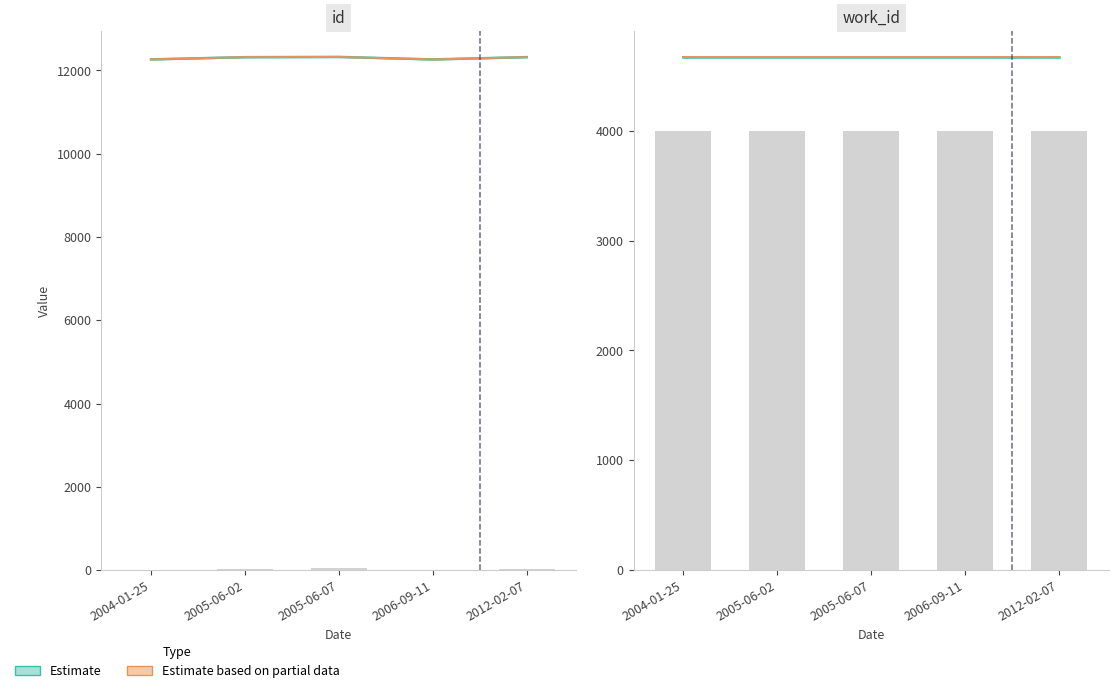

What is the label of the 4th bar from the right?

2005-06-02